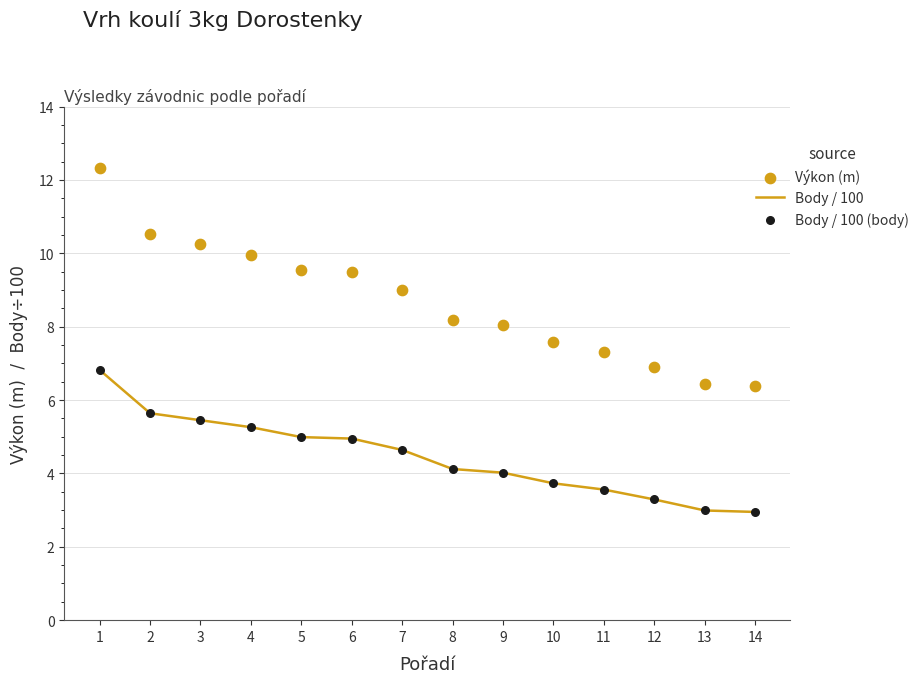

Which series has the widest spread of Y values?

Výkon (m)